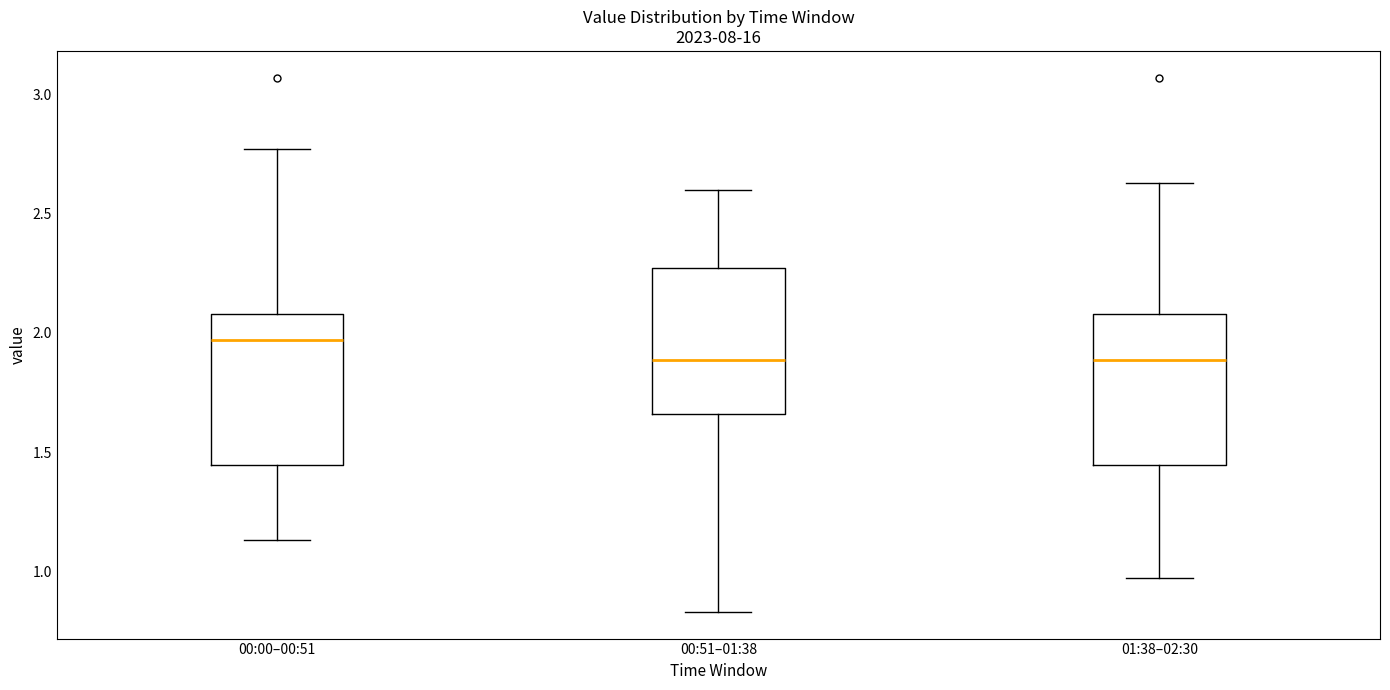

Which box has the highest median line?

00:00–00:51